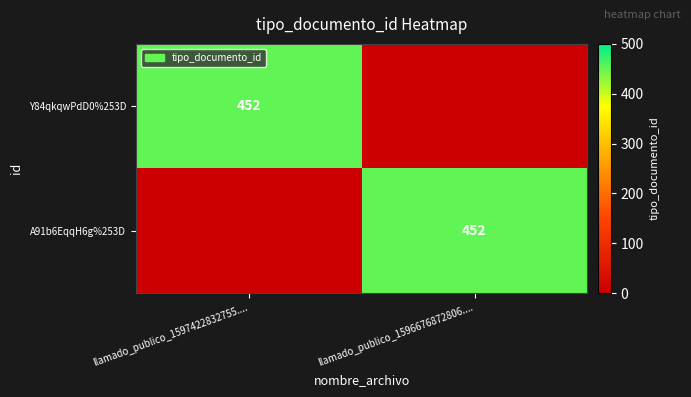

The Y84qkqwPdD0%253D series shows 452 at llamado_publico_1597422832755..... True or false?

True